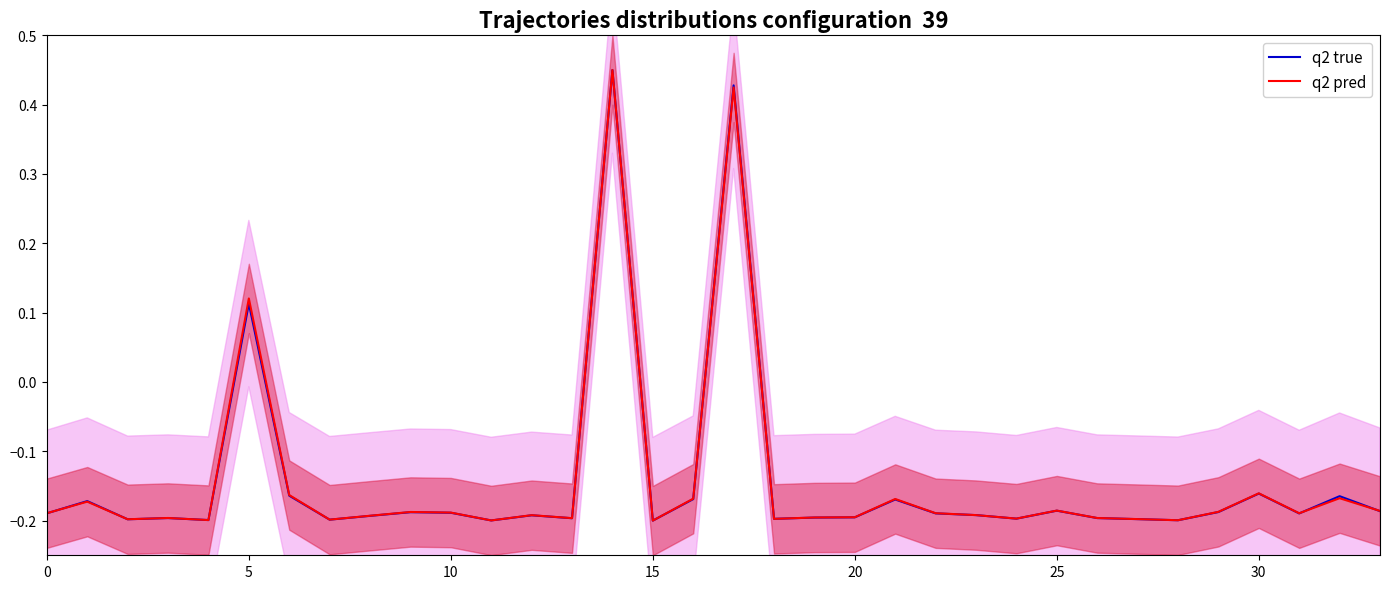

Is the value of q2 pred at 19 greater than the value of q2 true at 20?

Yes